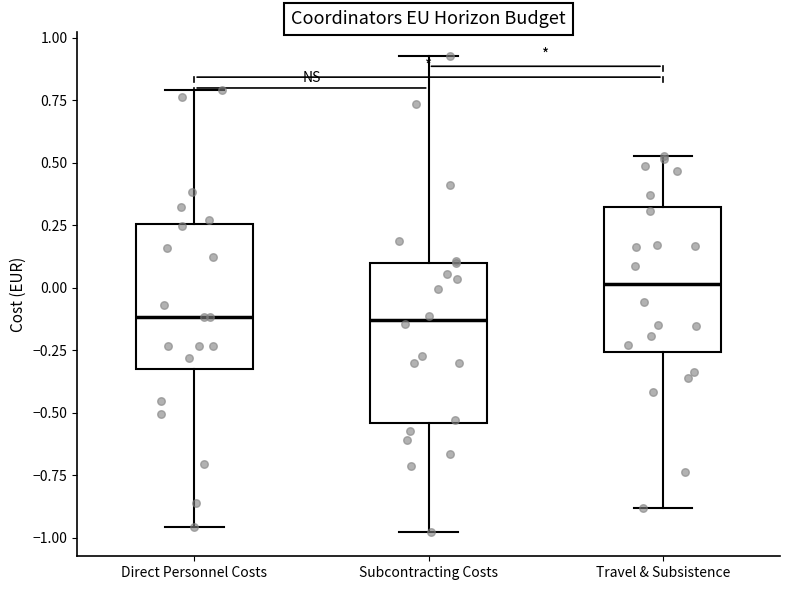

Where is the lower edge of the box for Direct Personnel Costs on the y-axis? The values are not printed on the chart, so give them approximately, as read against the axis.

-0.30